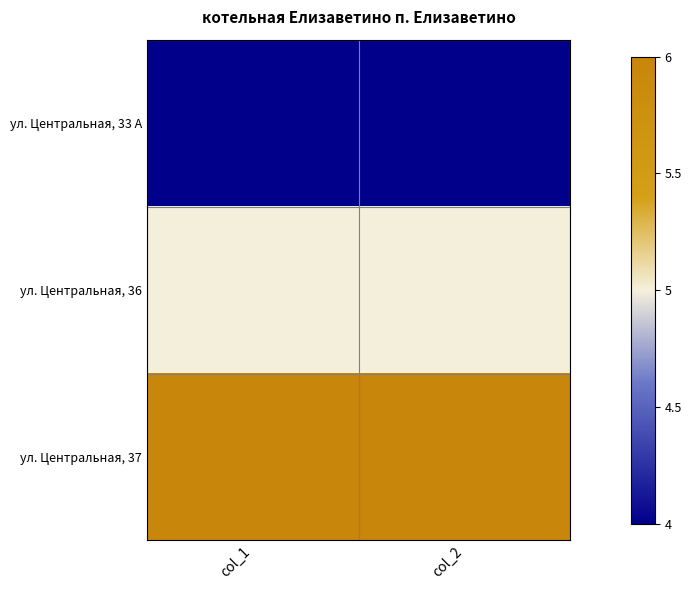

Which series has the widest spread of values?

ул. Центральная, 33 А